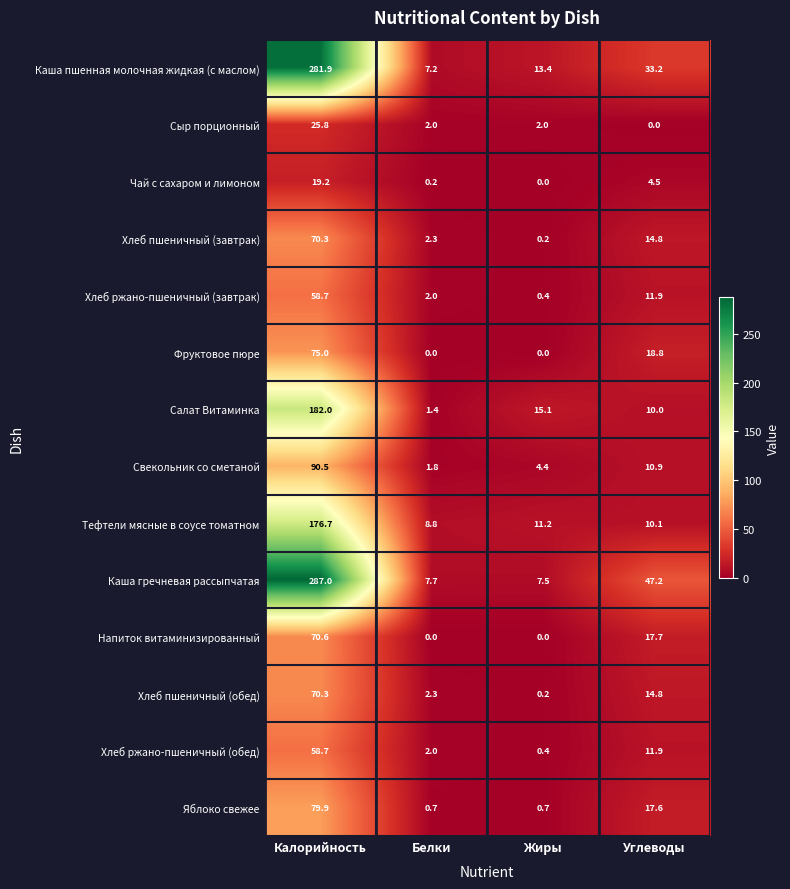

What is the difference between the second highest and second lowest values in the Яблоко свежее series?

16.9